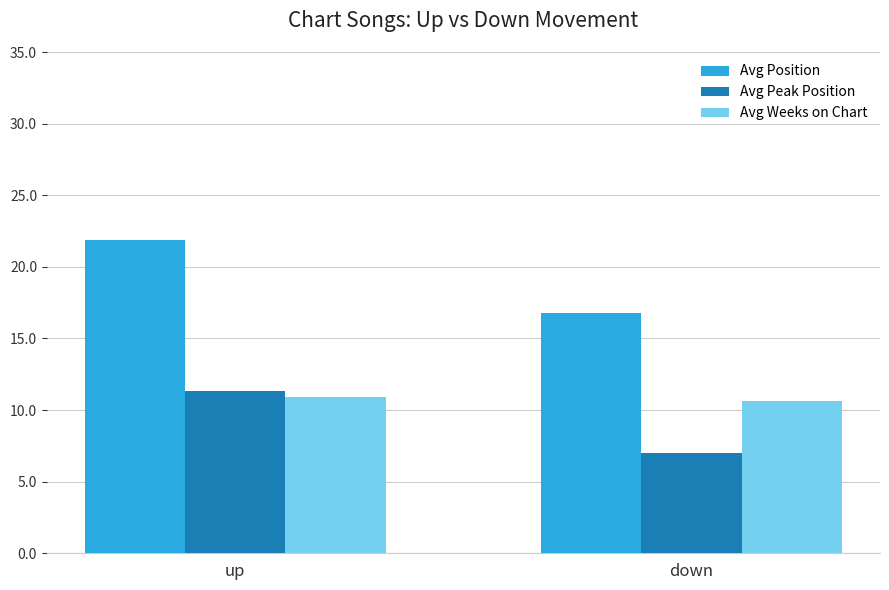

Reading left to right, transcribe all the data shown in this chart.

Avg Position: 21.9	16.8
Avg Peak Position: 11.3	7.0
Avg Weeks on Chart: 10.9	10.6